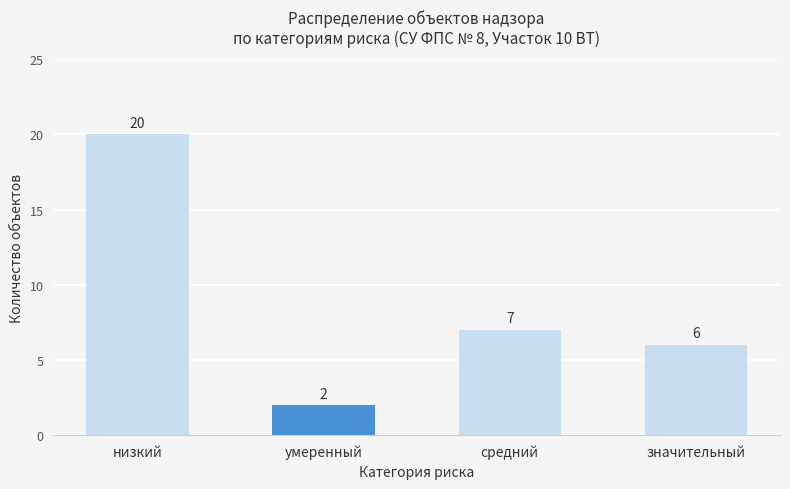

How many bars are there in total?

4